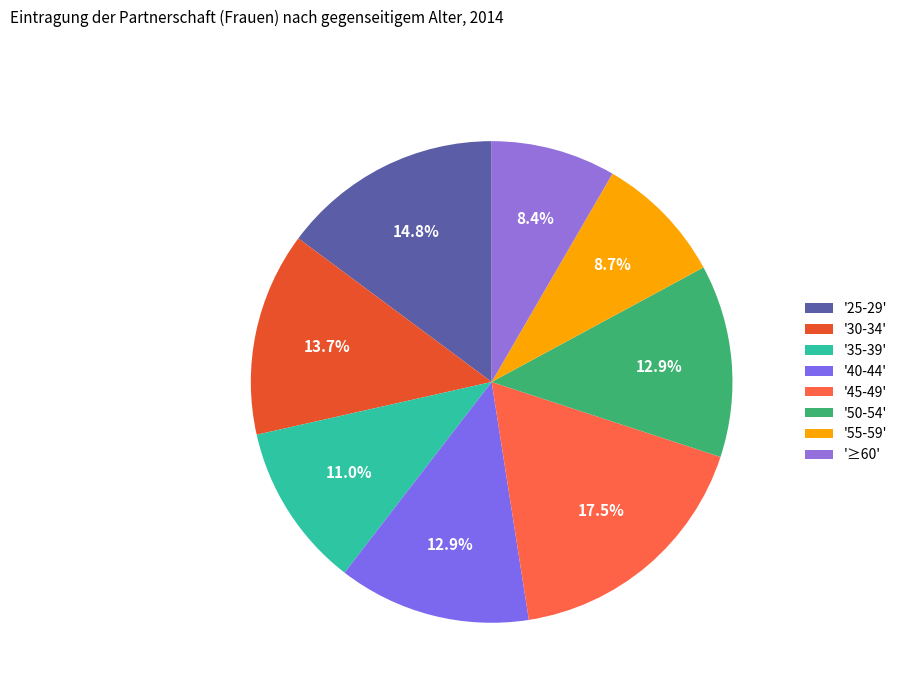

Does any single category account for the majority?

No